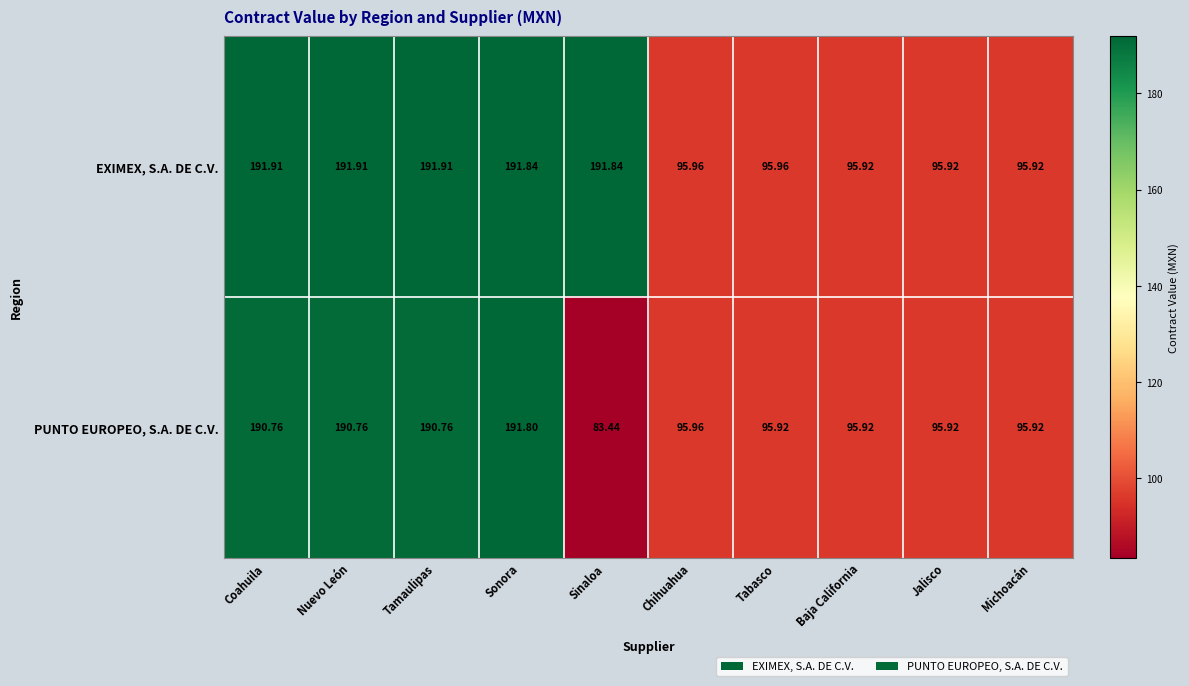

At which category is the sum across all series the highest?

Sonora